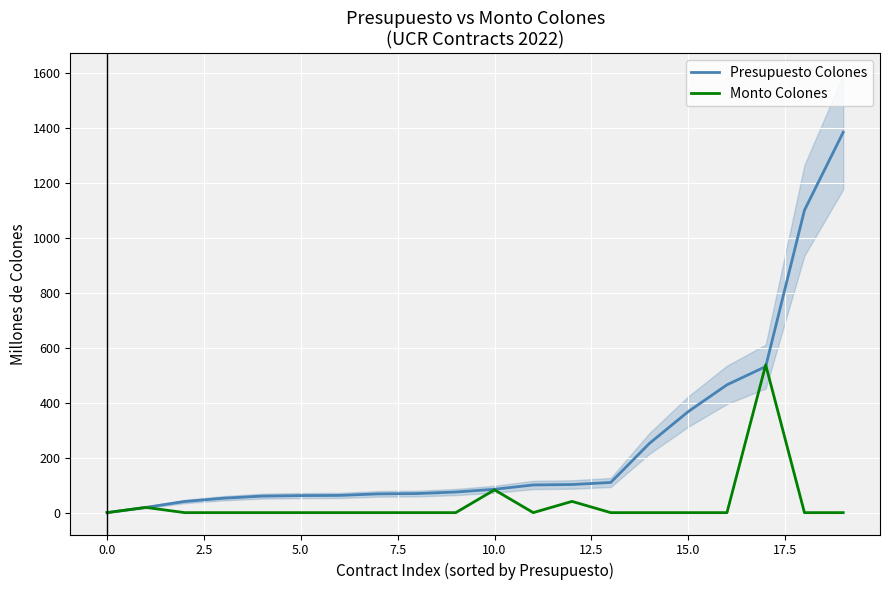

What is the difference between the highest and lowest values at 17?

6.1